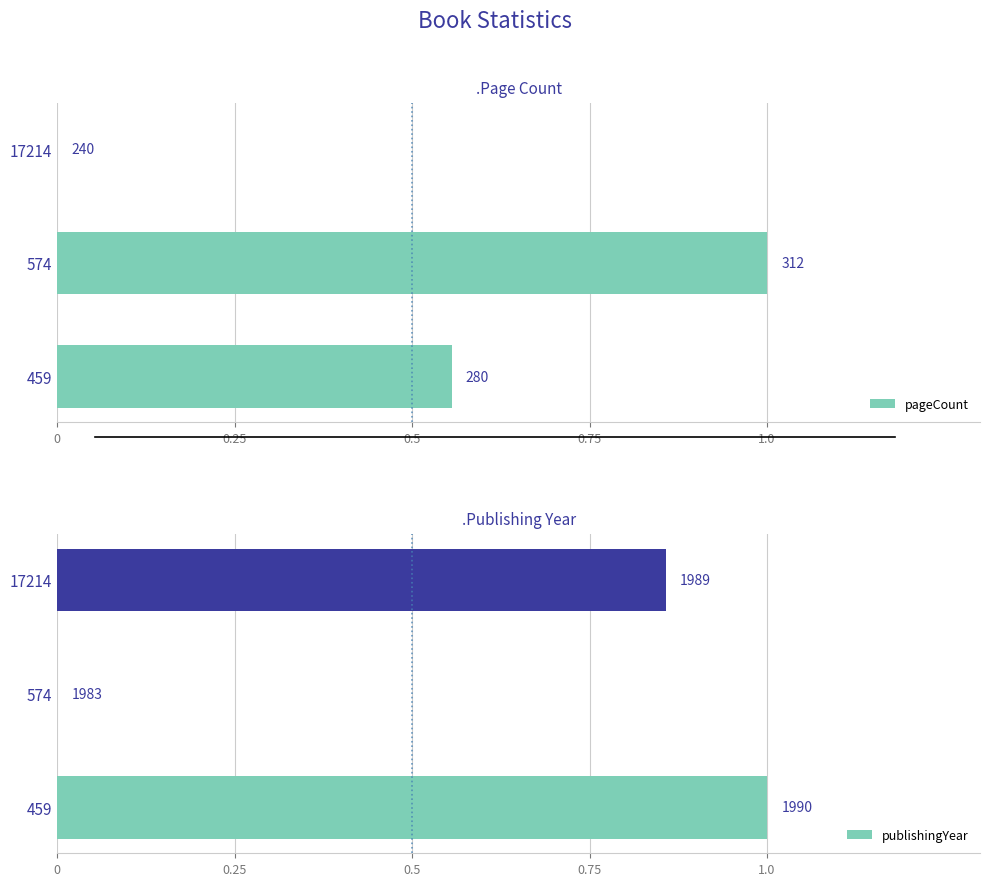

Between 574 and 17214, which series saw the biggest shift?

pageCount